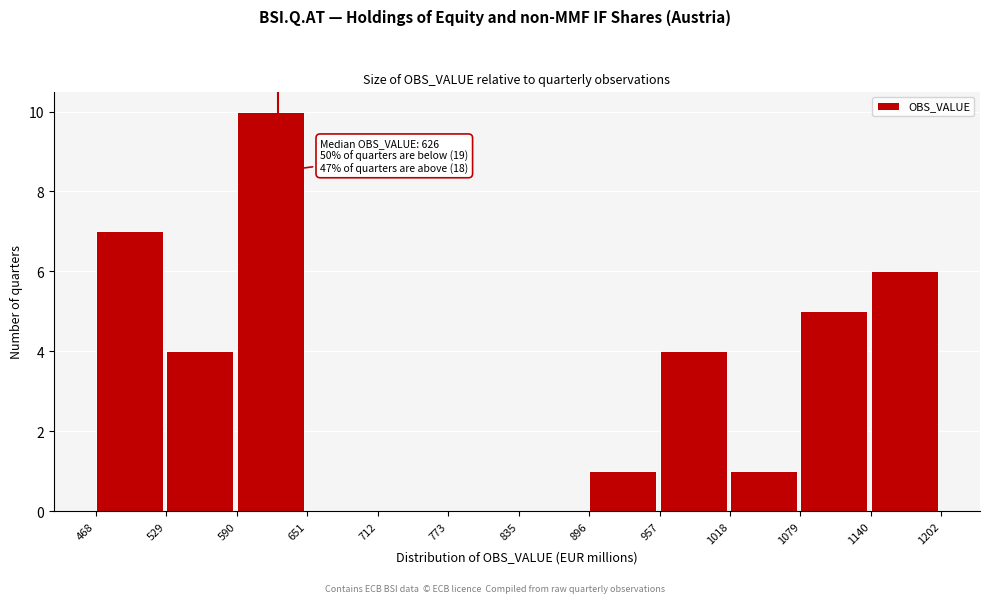

Which range on the x-axis has the tallest bar?

590 to 651